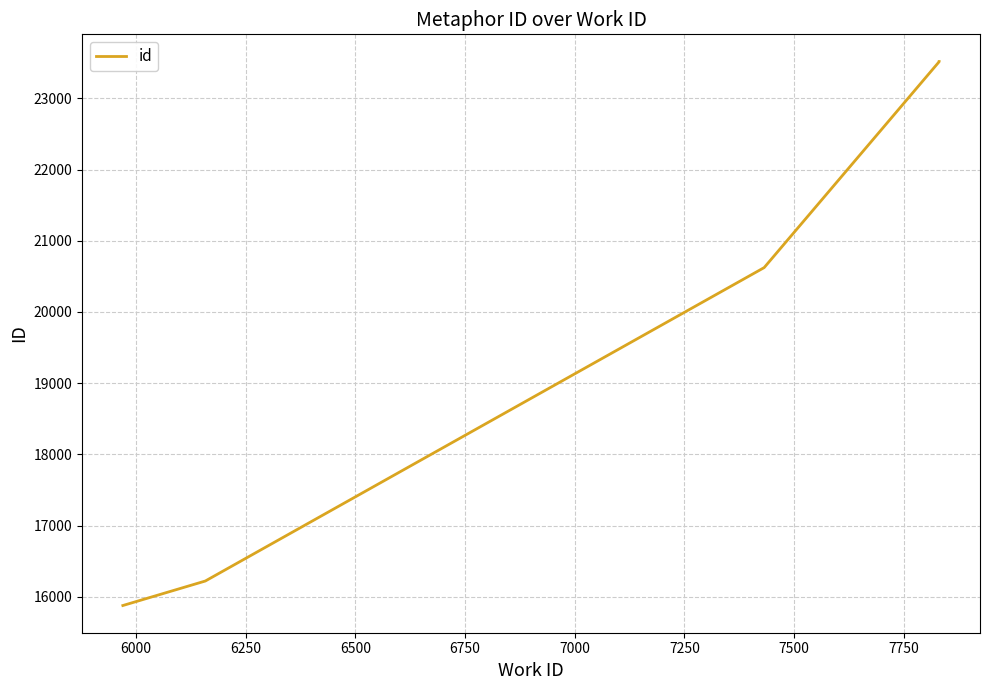

Count the number of values greater than 20623.

2